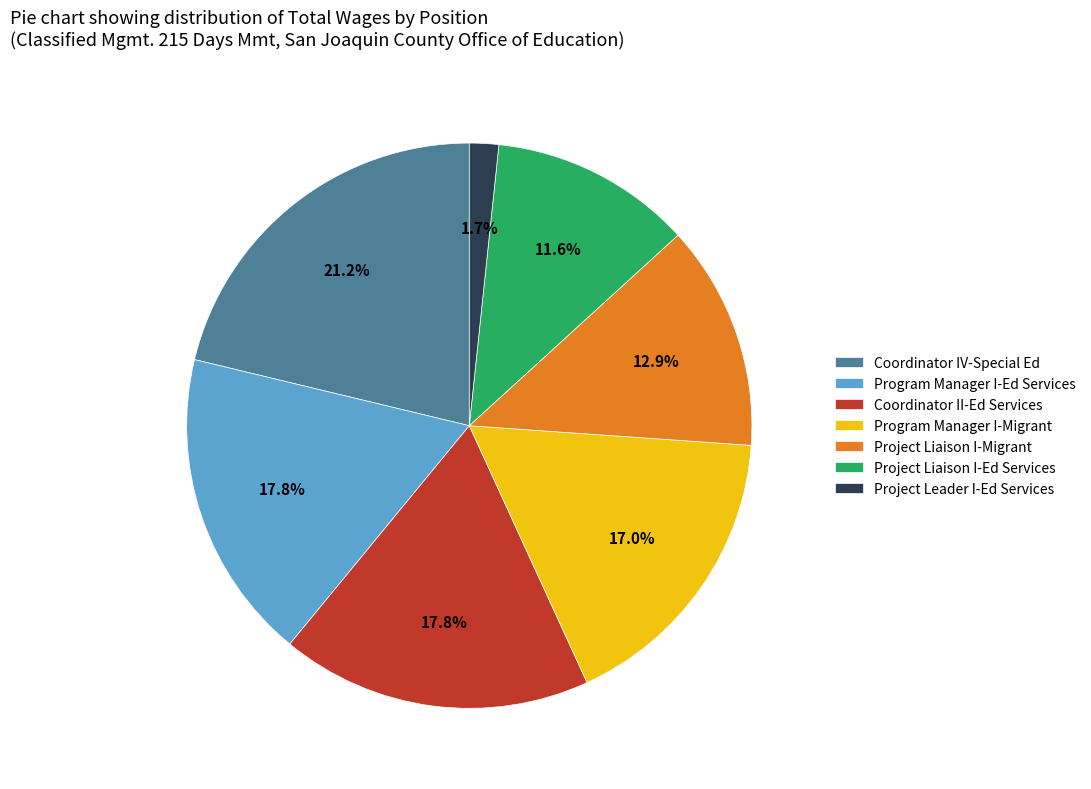

Do Program Manager I-Migrant and Coordinator II-Ed Services together represent more than half of the pie?

No